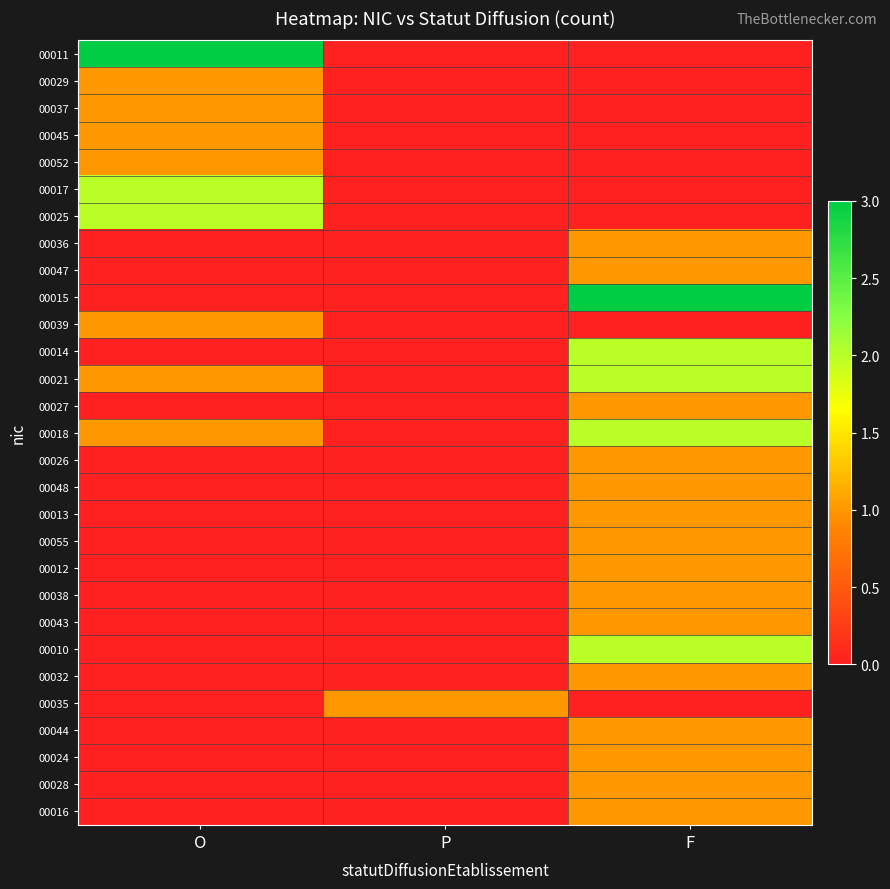

Which category has the highest value across all series?

O